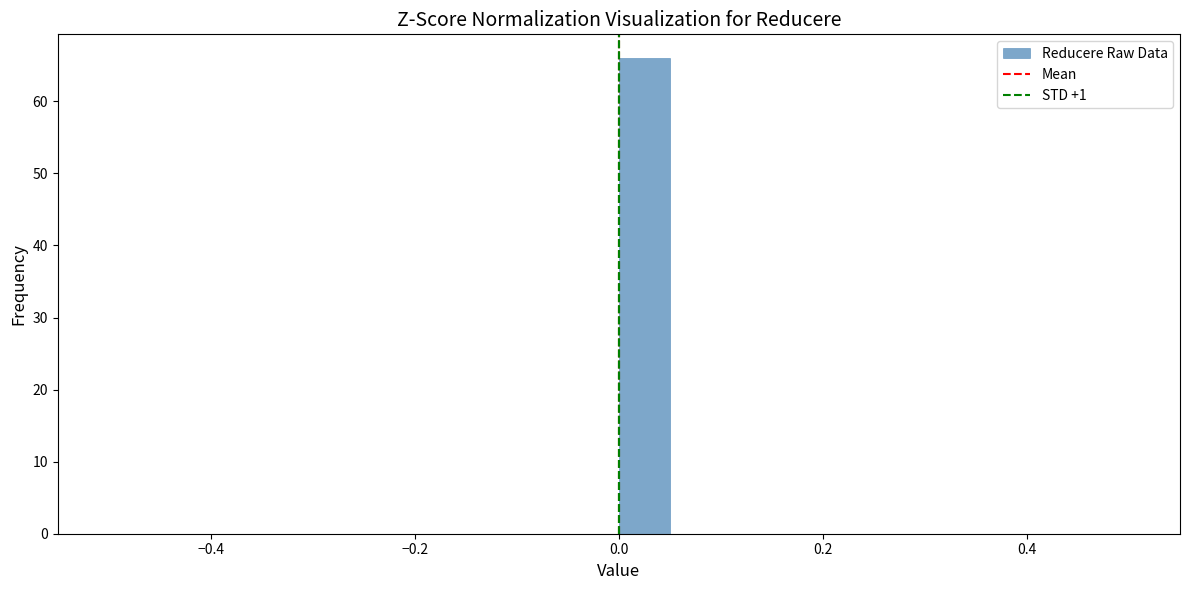

Read against the x-axis, roughly where is the centre of the tallest bar?

0.02